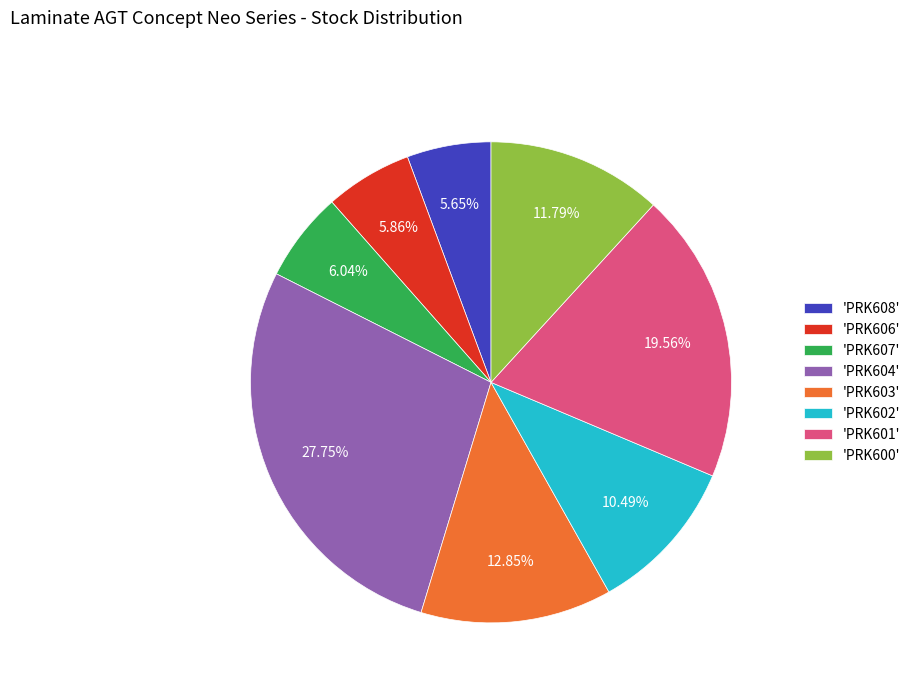

Is the sum of 'PRK603' and 'PRK608' greater than half?

No